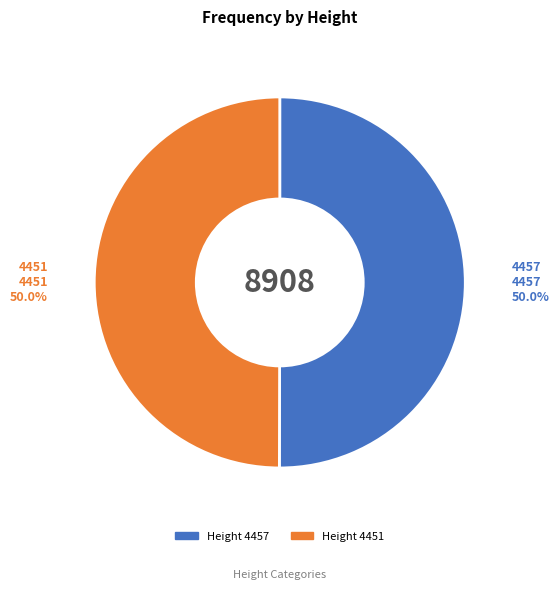

To the nearest percent, what is the average slice percentage?

50%